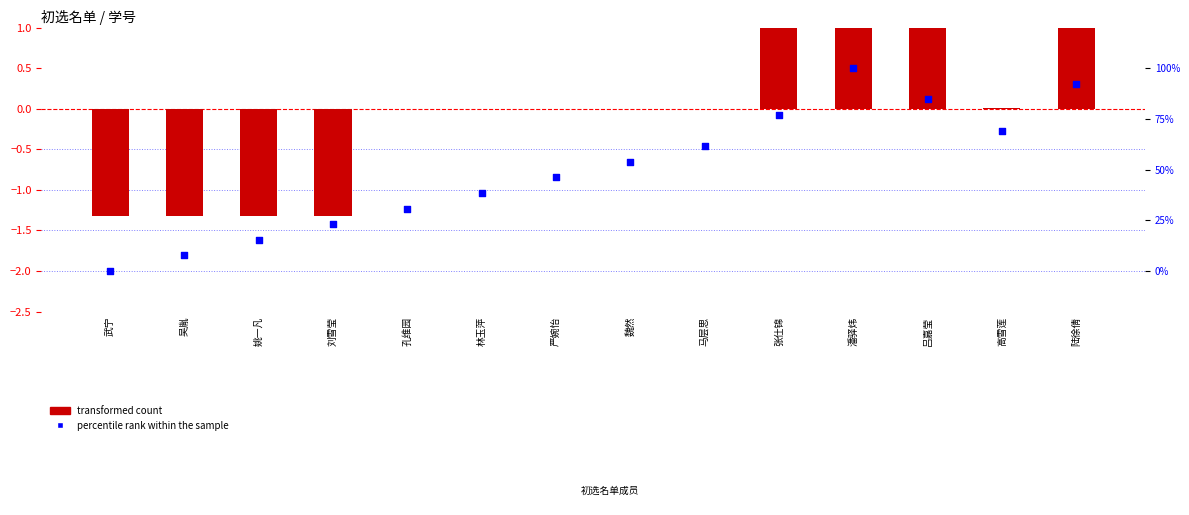

Which series has the widest spread of Y values?

percentile rank within the sample